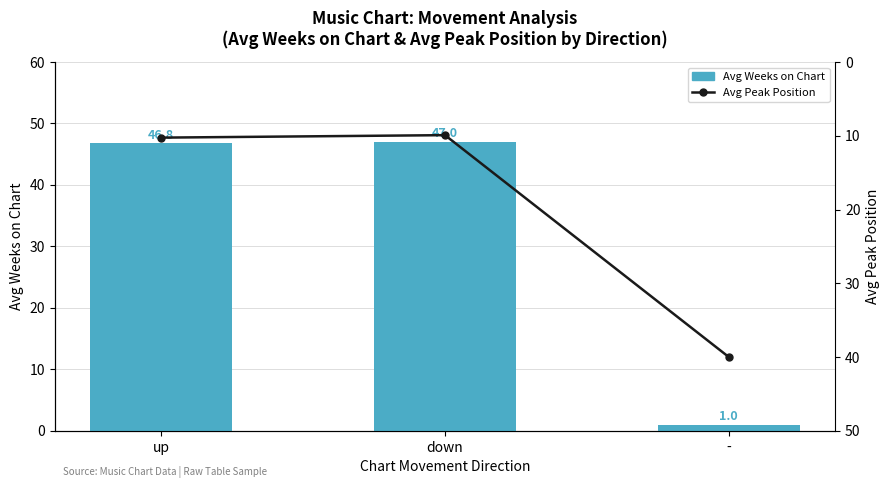

What is the label of the 1st bar from the left?

up